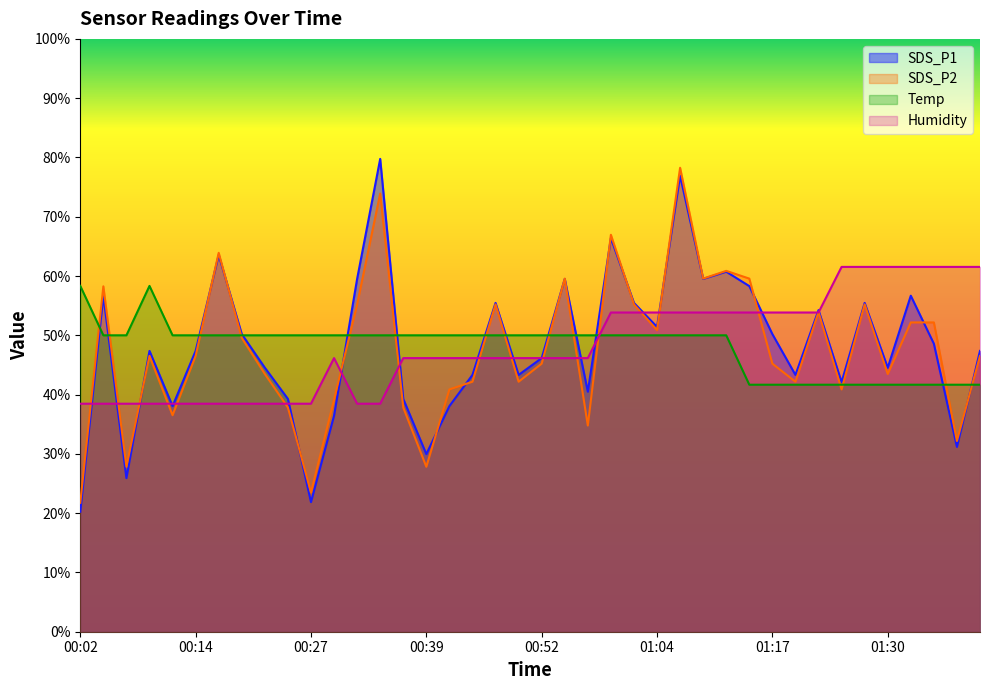

At which category does the chart reach its minimum across all series?

00:02